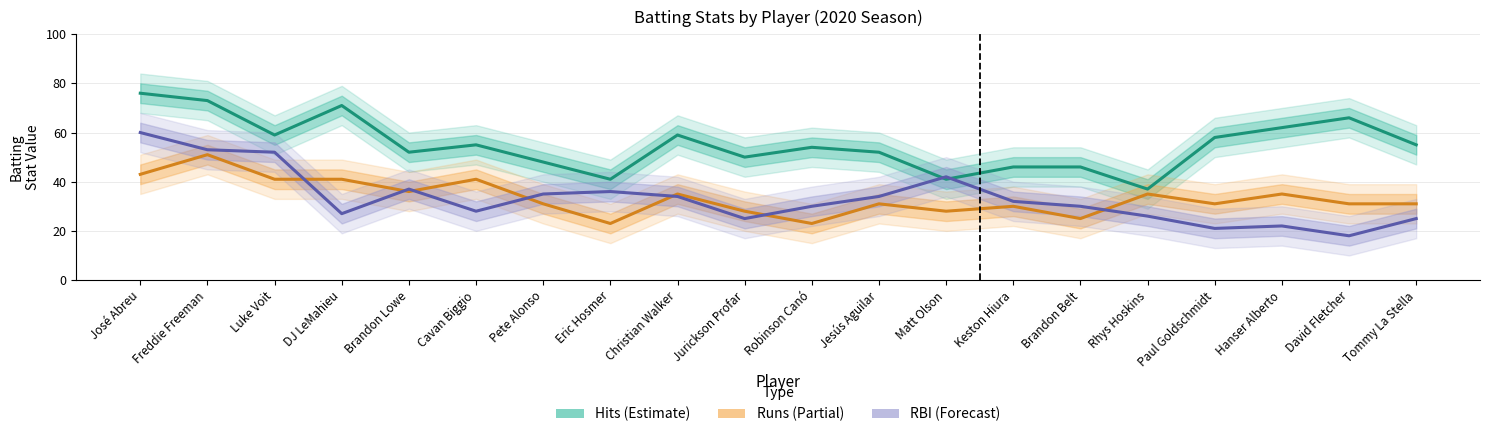

Which series has the largest total across all categories?

Hits (H)